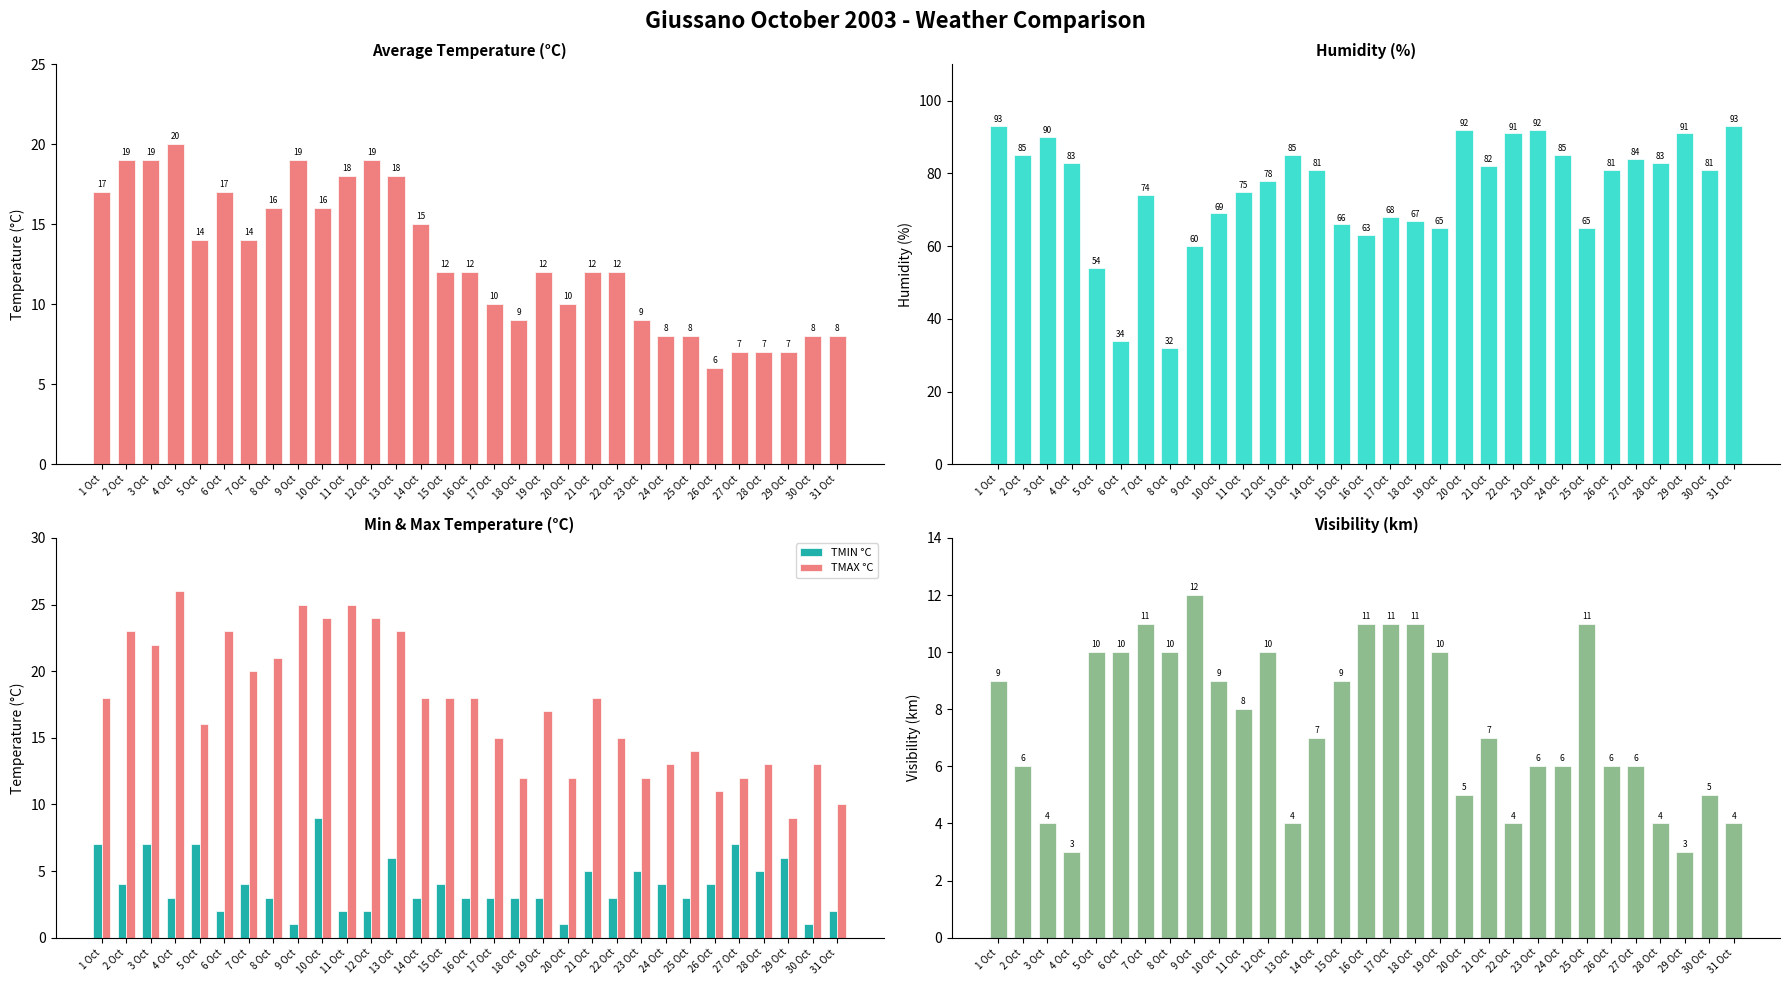

What is the sum of all UMIDITA % values?

2342